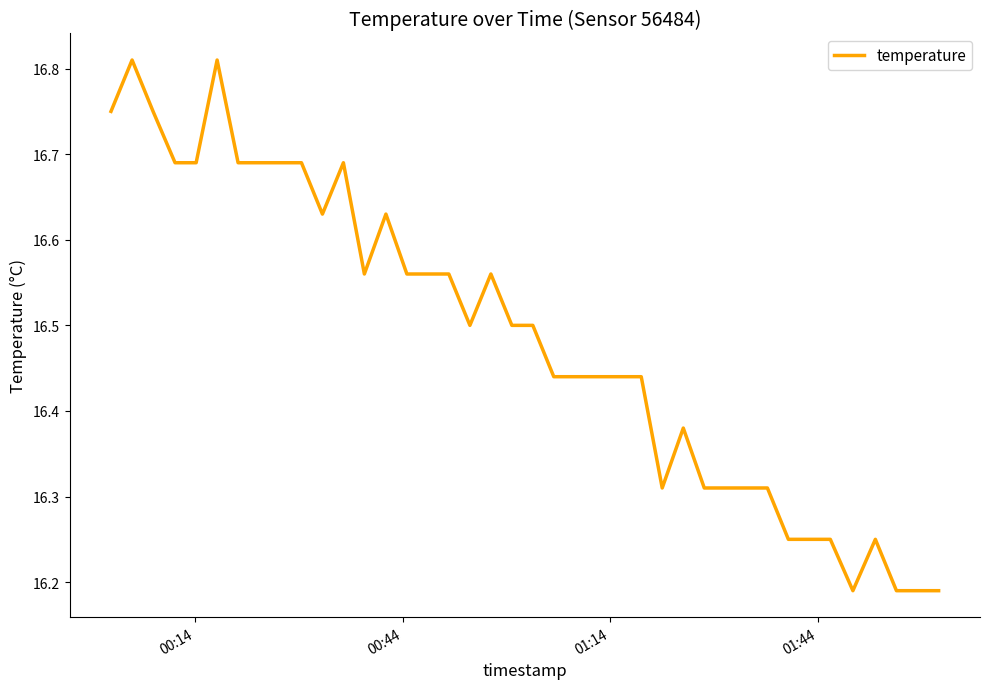

What is the difference between the maximum and minimum values?

0.6